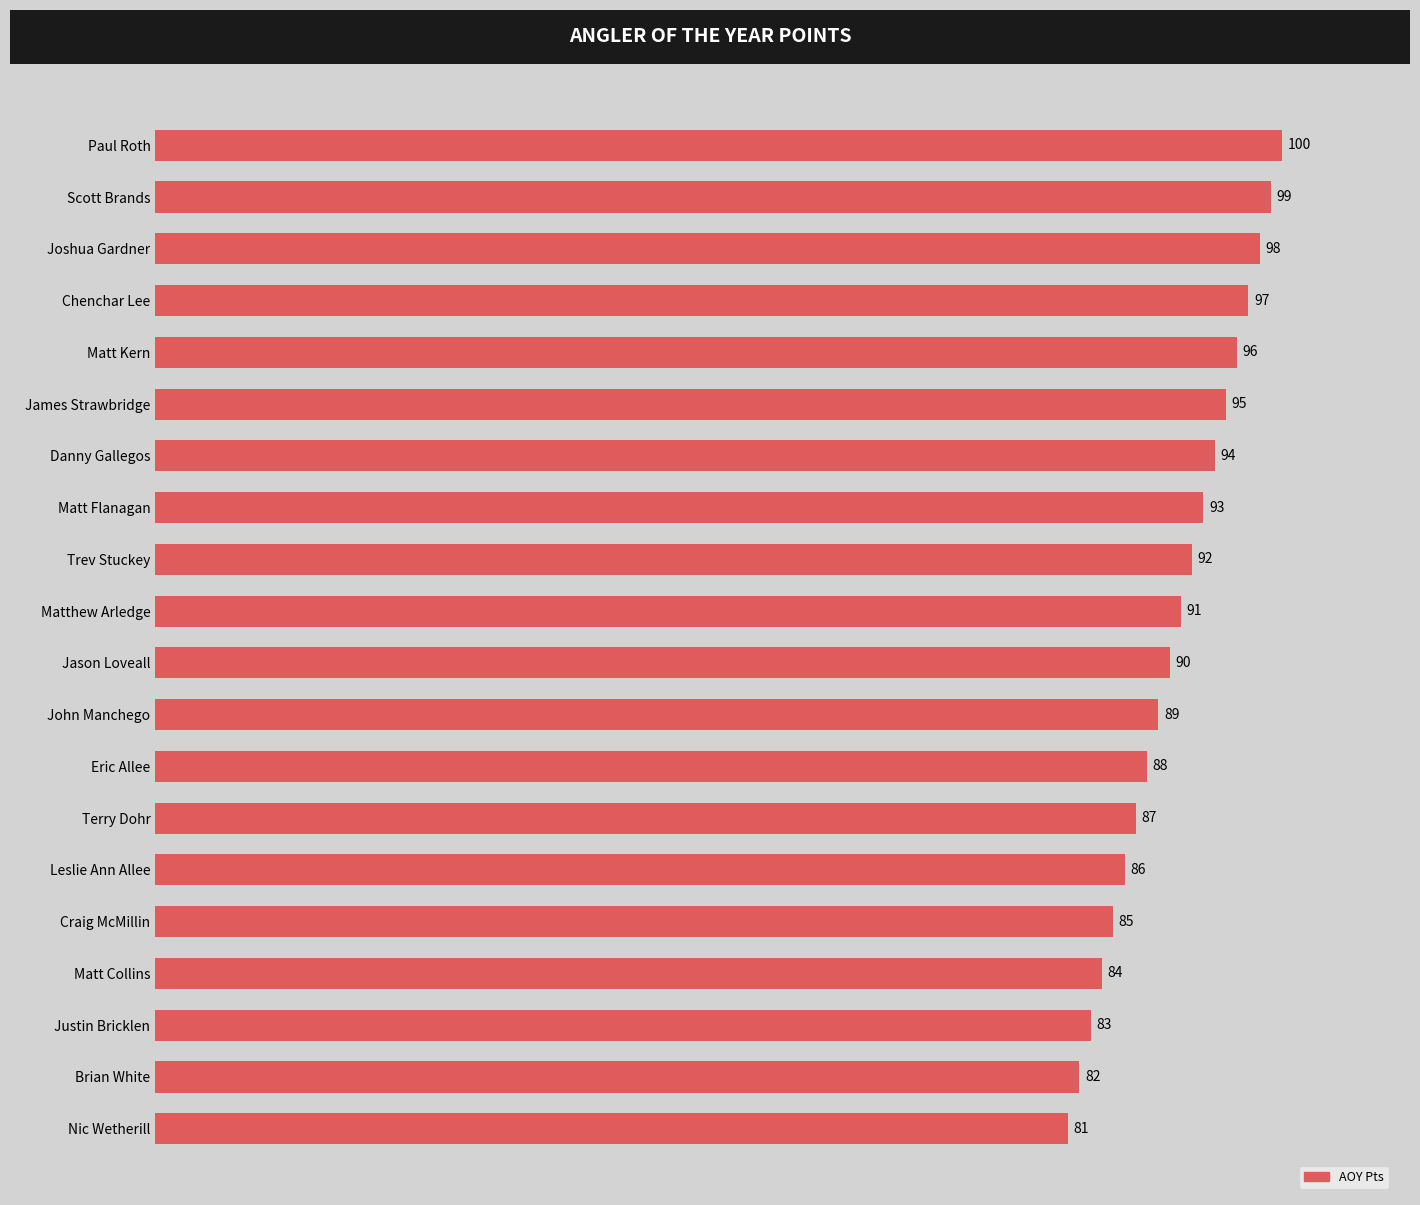

The chart shows a value of 44 at Craig McMillin. True or false?

False